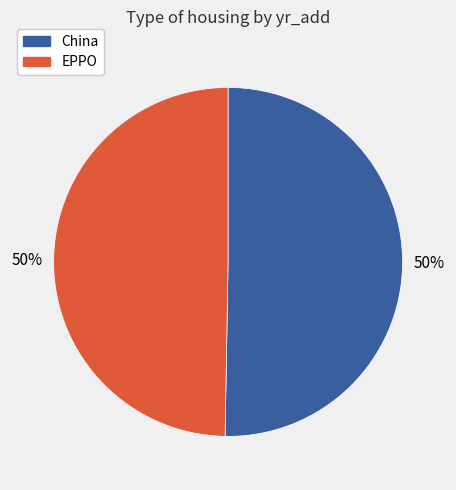

Approximately how many times larger is the value at China compared to EPPO?

1.0